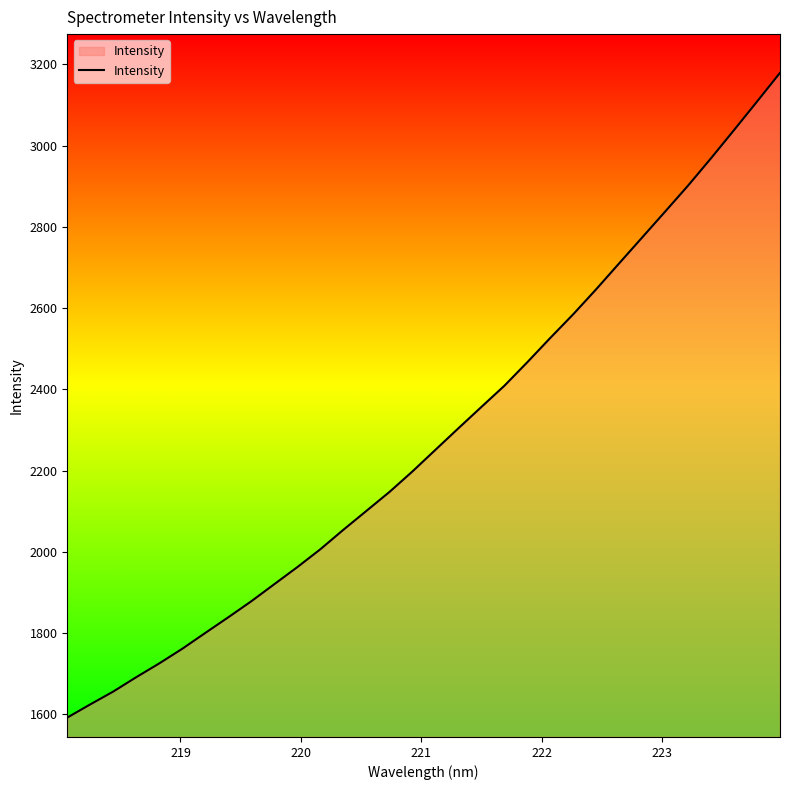

What is the greatest value displayed?

3179.2